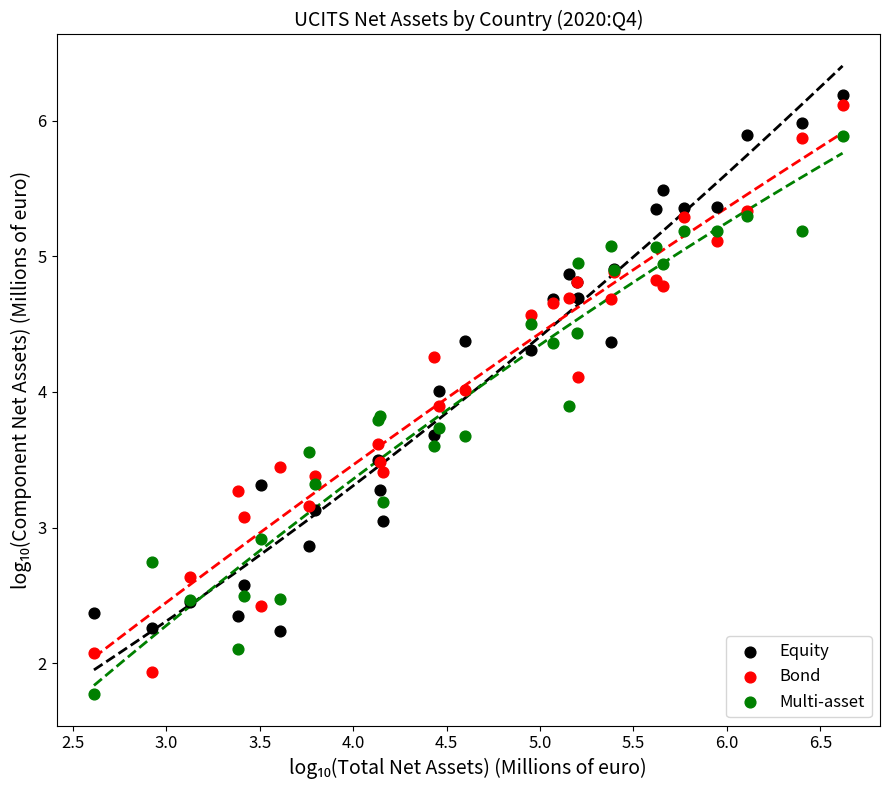

Which series reaches the minimum Y coordinate?

Multi-asset